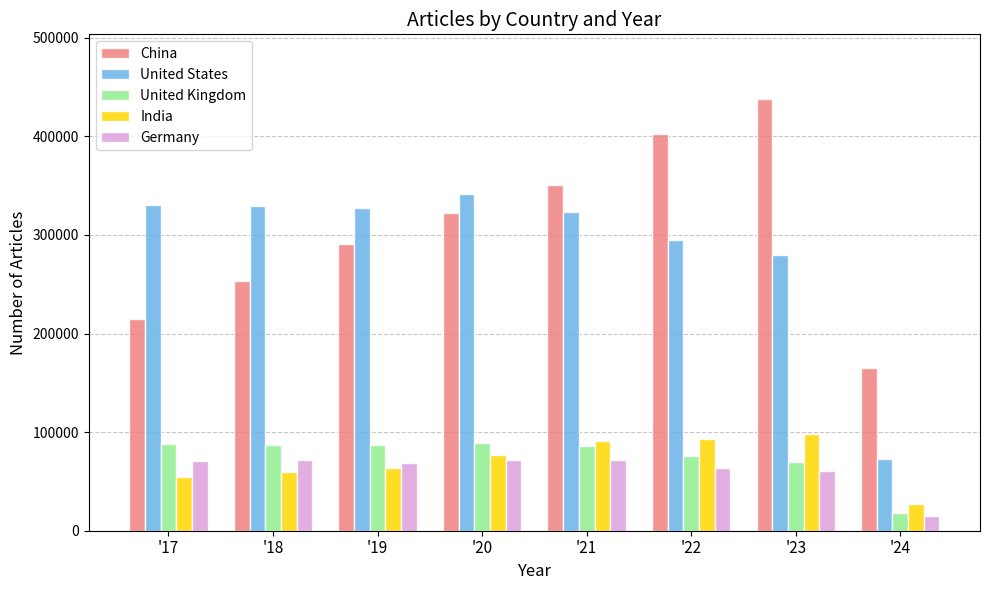

What is the value of the India bar at the 2nd from the left?

59563